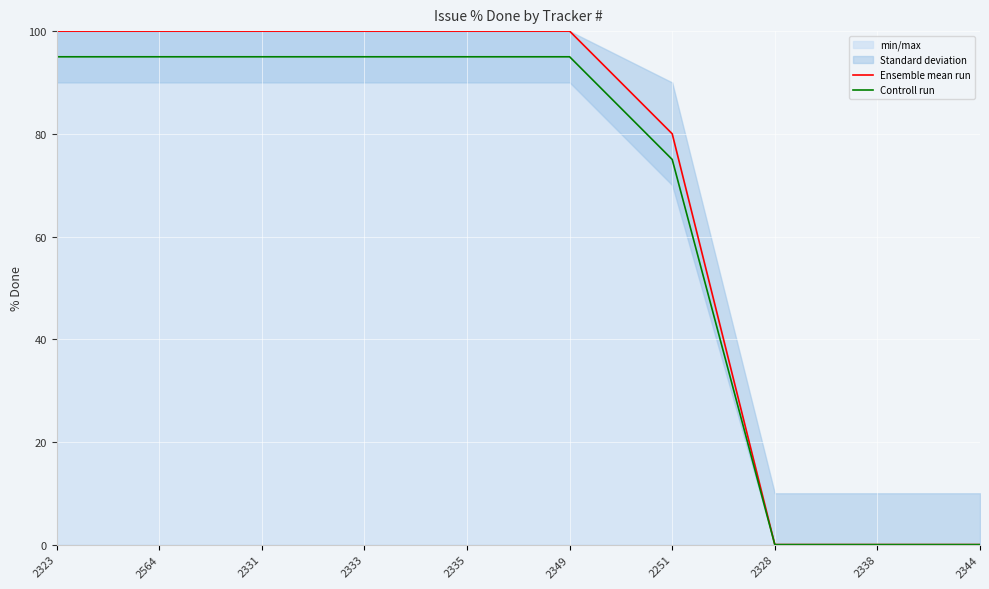

Rank the categories by Controll run value from lowest to highest.

2328, 2338, 2344, 2251, 2323, 2564, 2331, 2333, 2335, 2349